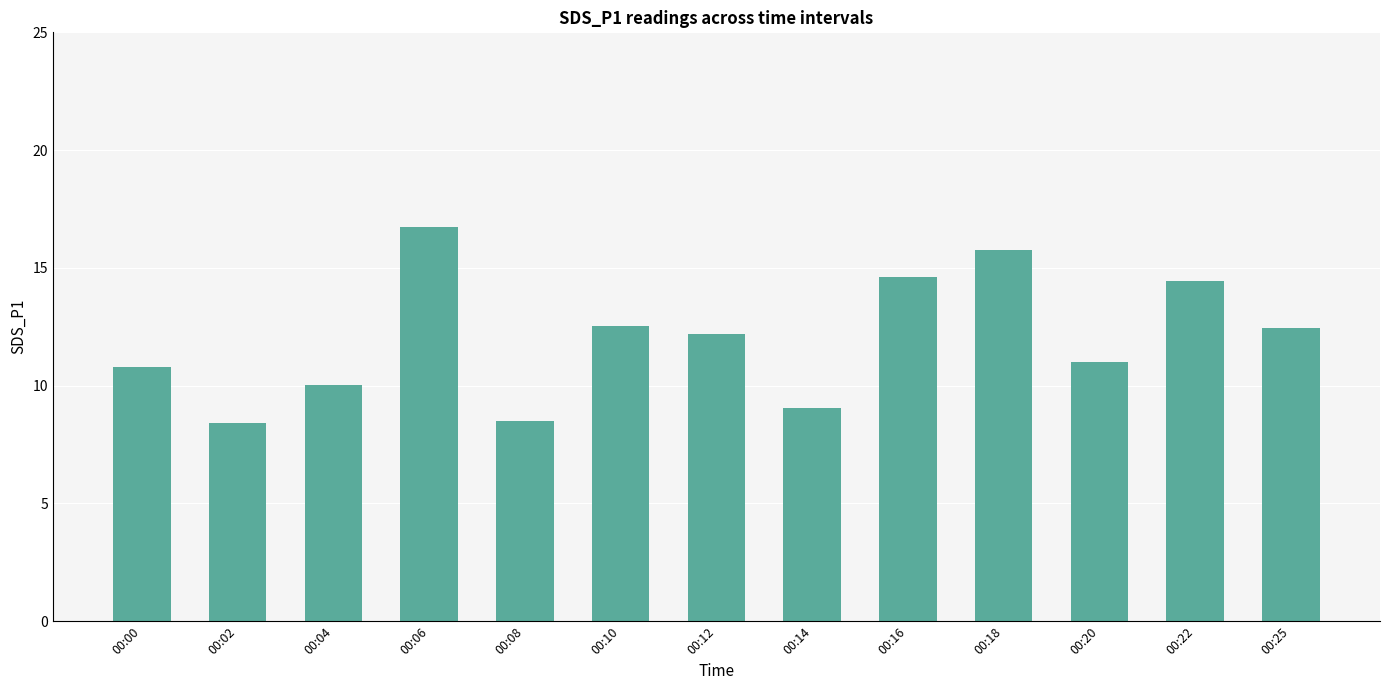

Is it true that the value at 00:10 is 12.5?

True